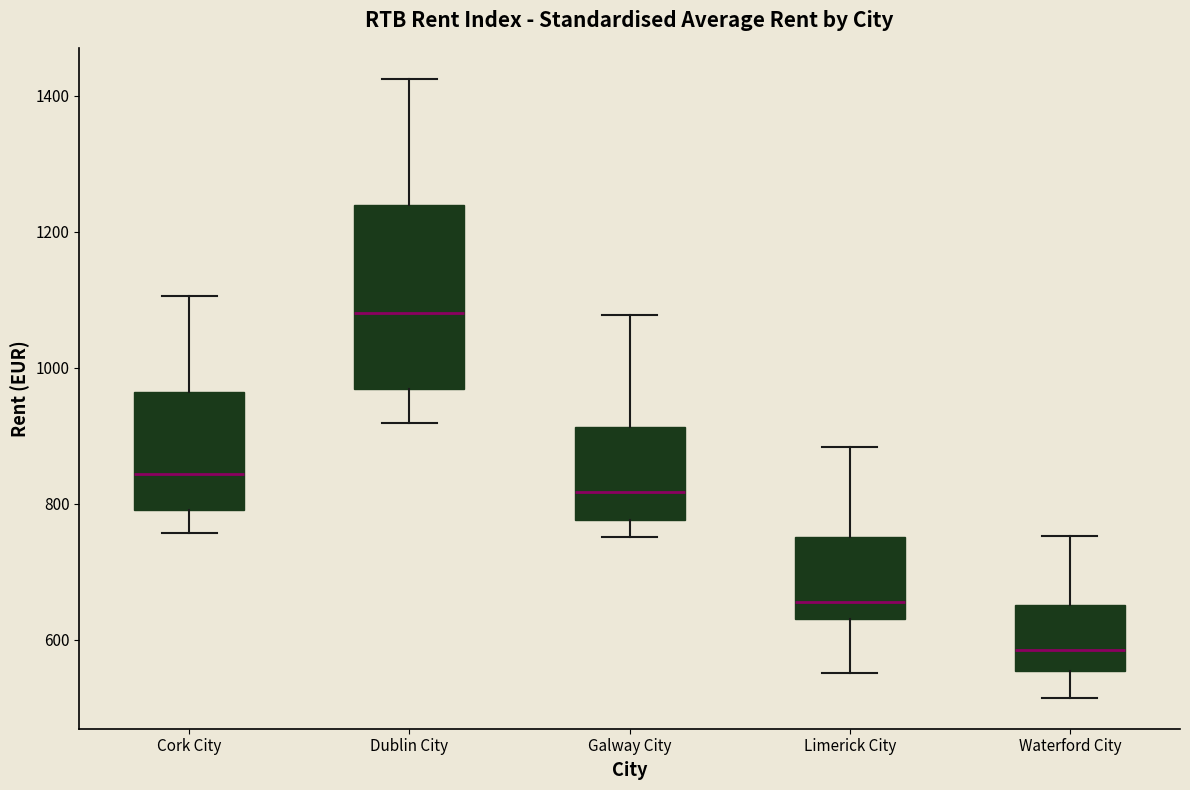

Which box's median line is the highest?

Dublin City